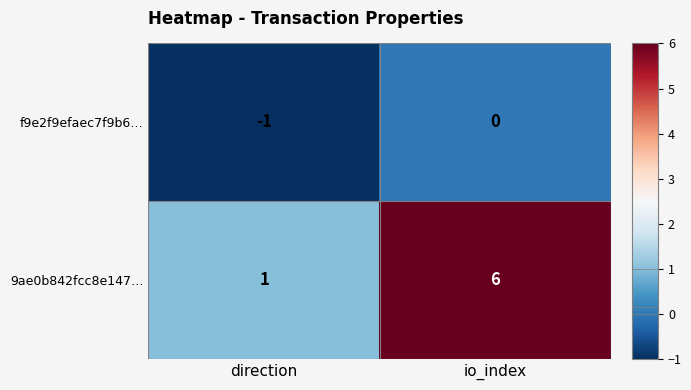

Rank the series by their average value, from lowest to highest.

f9e2f9efaec7f9b6…, 9ae0b842fcc8e147…